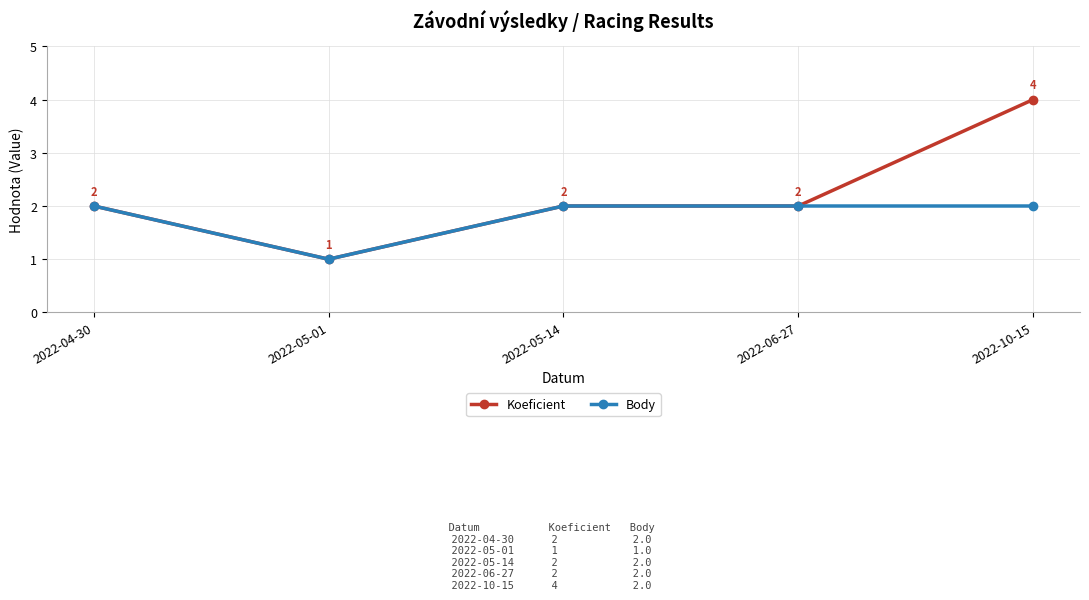

List the series in order of their peak value, highest first.

Koeficient, Body